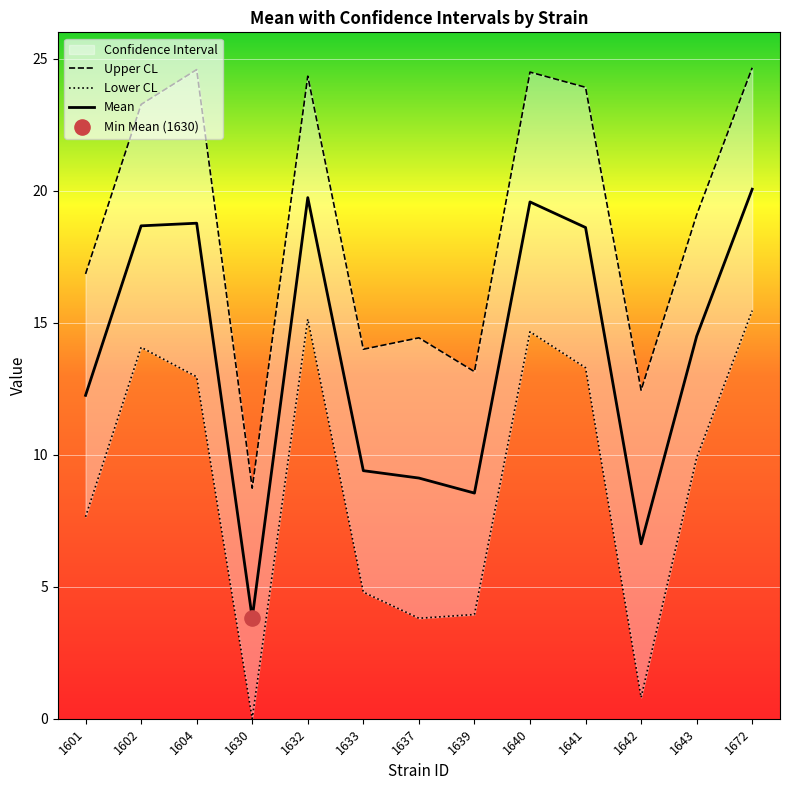

At how many categories does at least one series exceed 8?

13